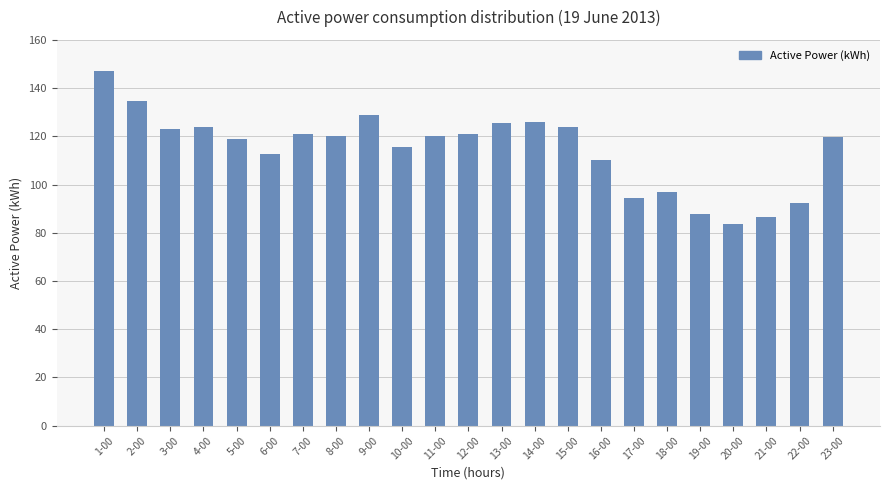

What is the change in value from 6-00 to 21-00?

-26.3